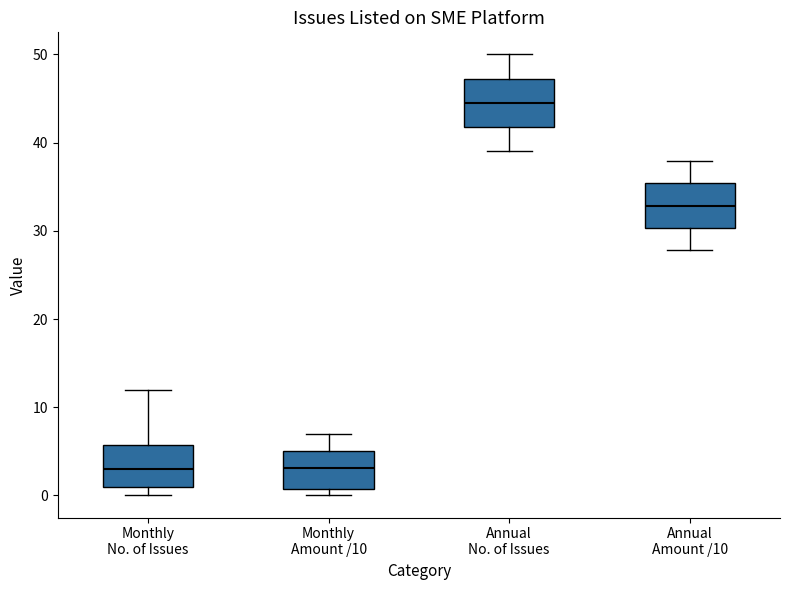

Where does the upper whisker of the box for Monthly Amount /10 end on the y-axis? The values are not printed on the chart, so give them approximately, as read against the axis.

7